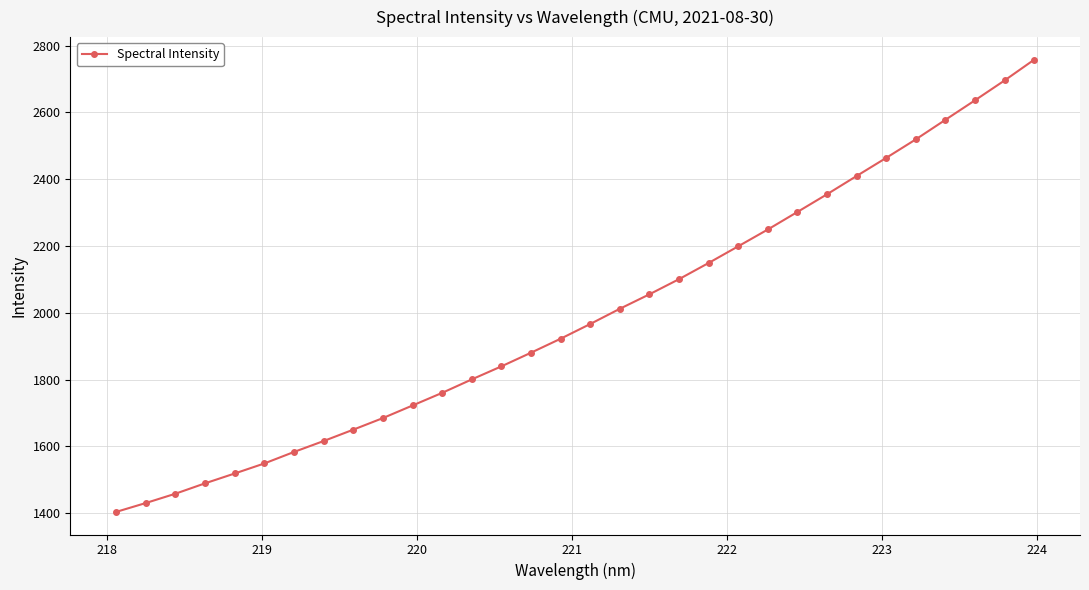

How many values exceed 1966?

16